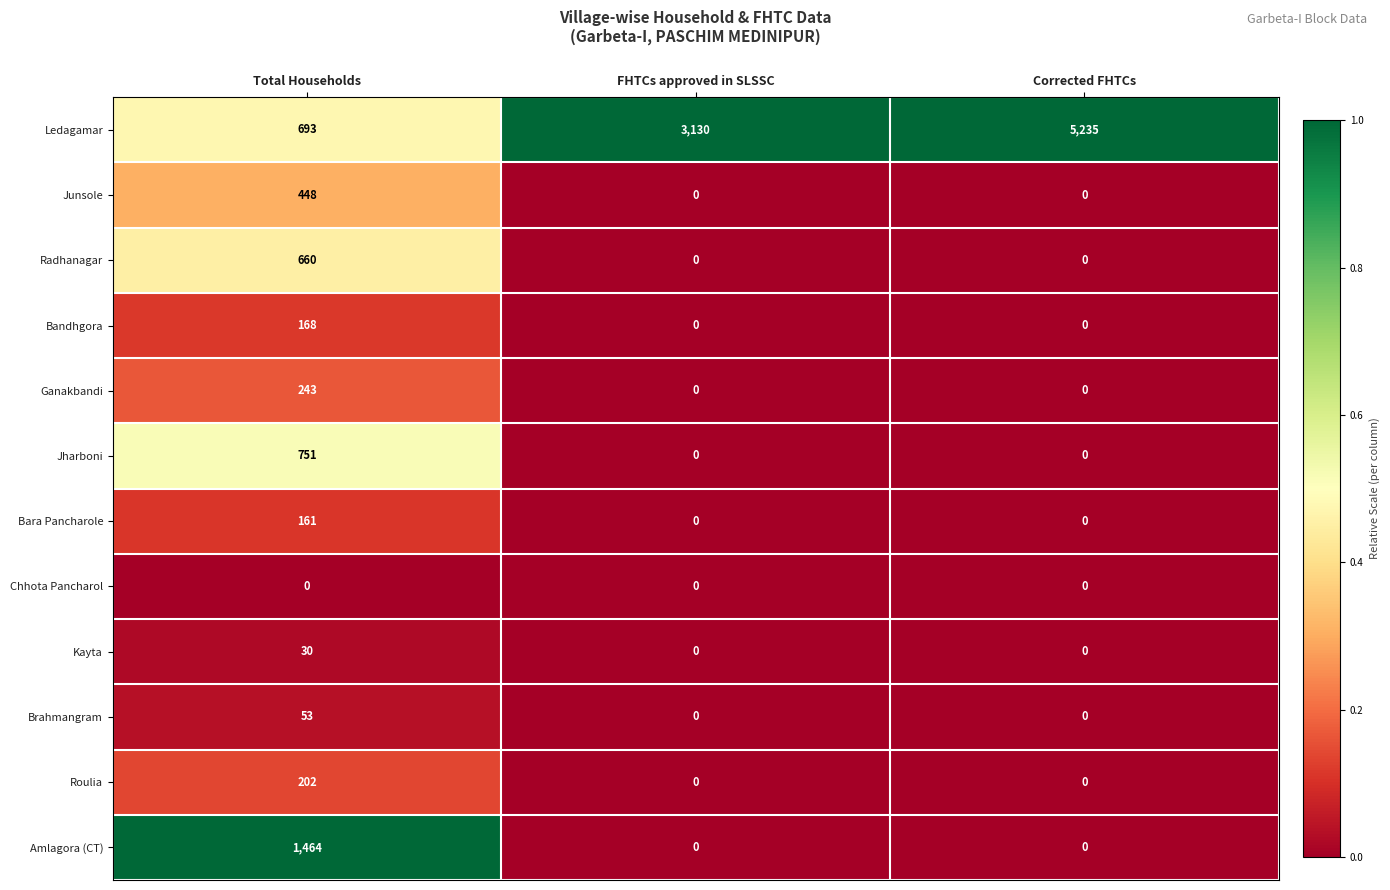

Read the Amlagora (CT) value at Total Households, to the nearest 100.

1500